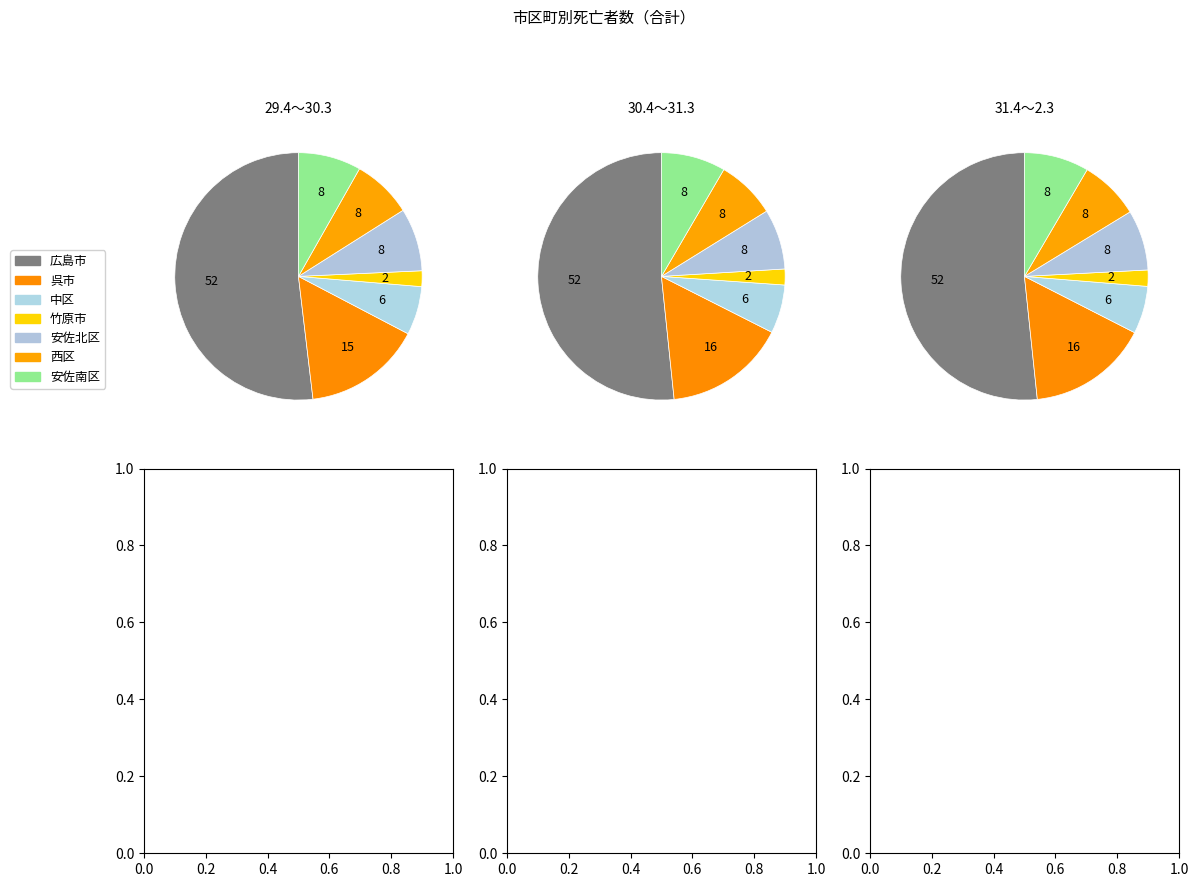

How many slices are in this pie chart?

7